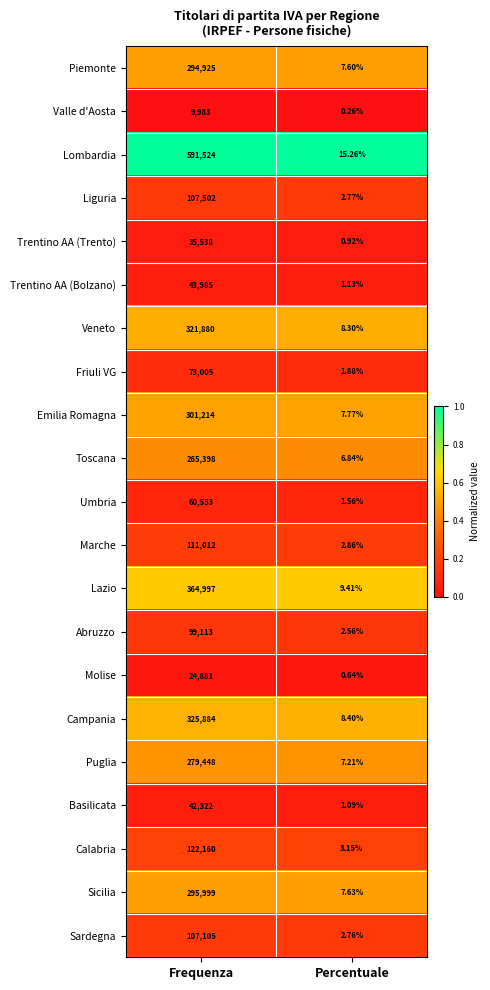

Which category has the lowest value across all series?

Percentuale